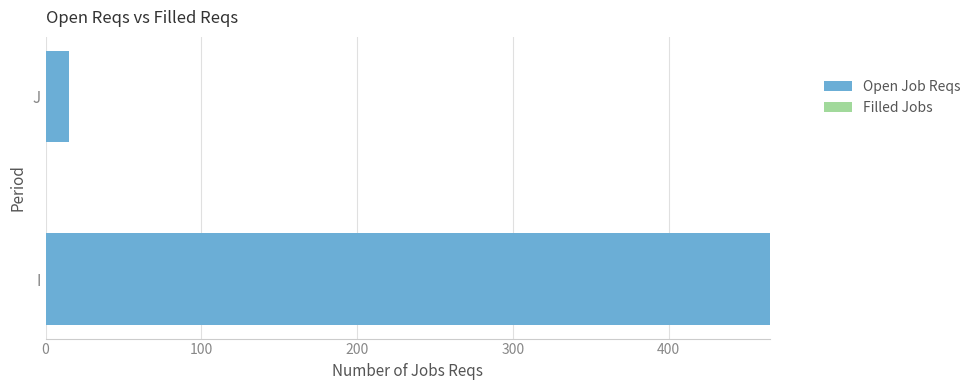

Reading bottom to top, extract all data points from this chart.

I=465	J=15